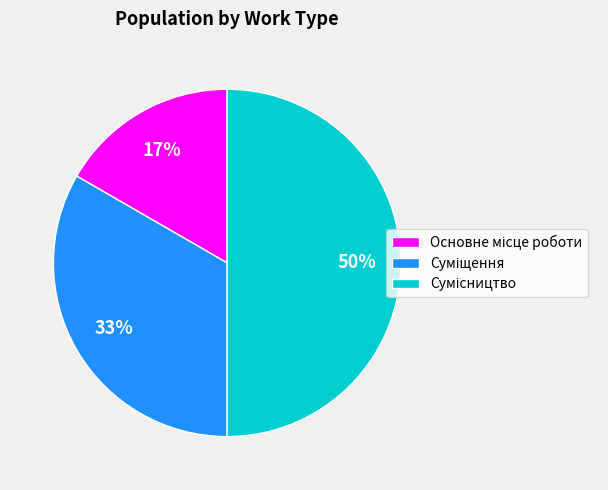

To the nearest percent, what is the average slice percentage?

33%